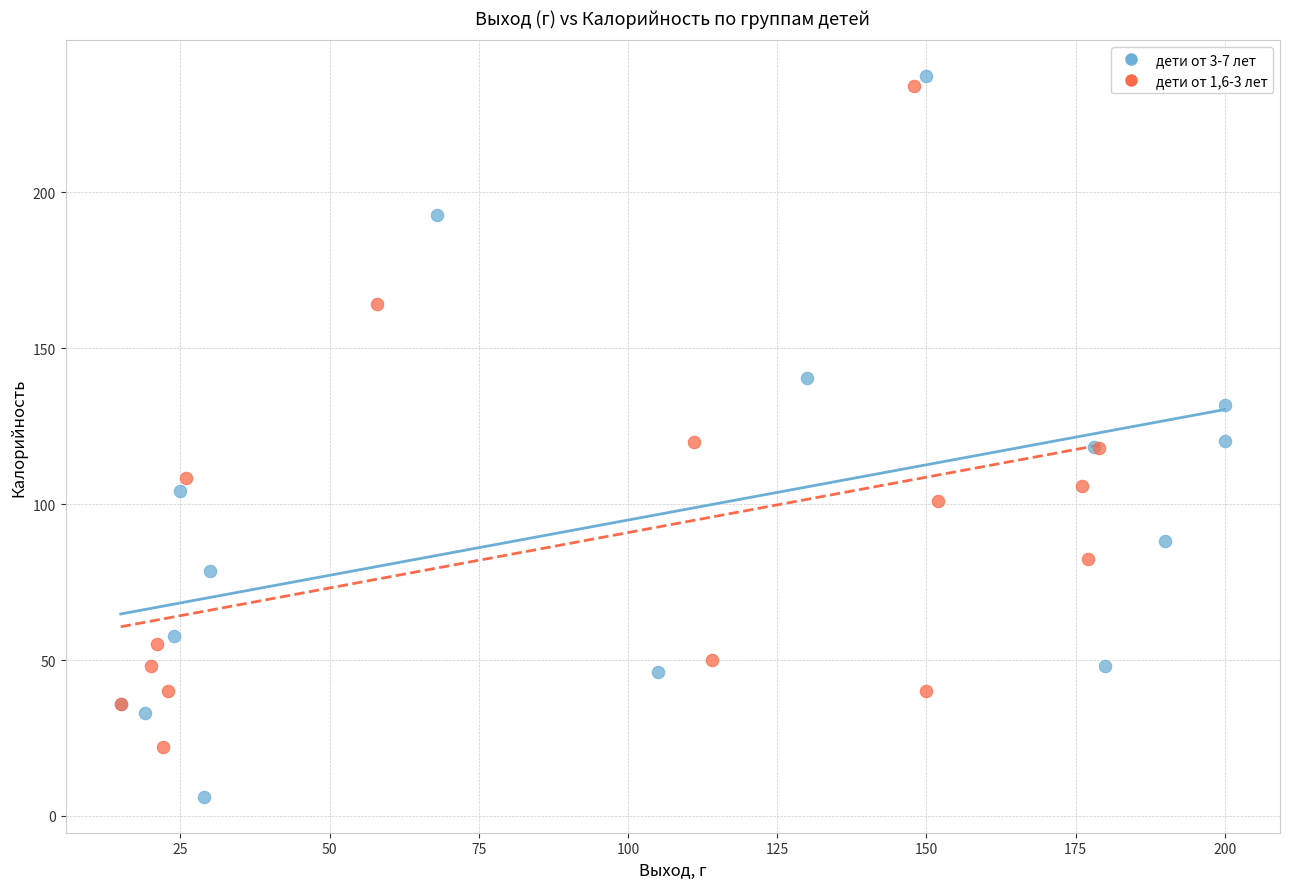

Which series has the widest spread of Y values?

дети от 3-7 лет